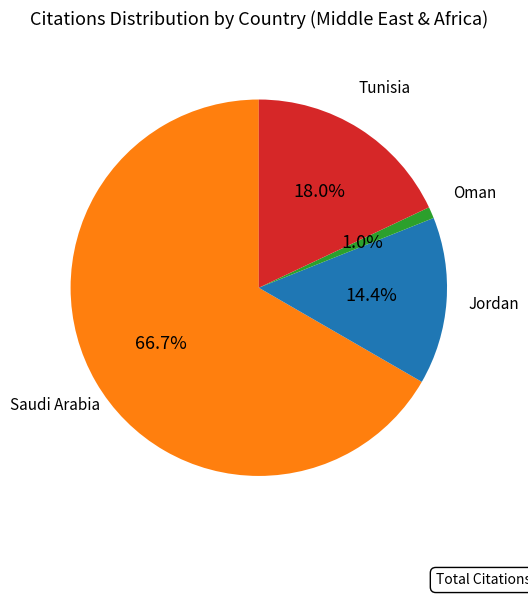

Is there a majority slice in this chart?

Yes